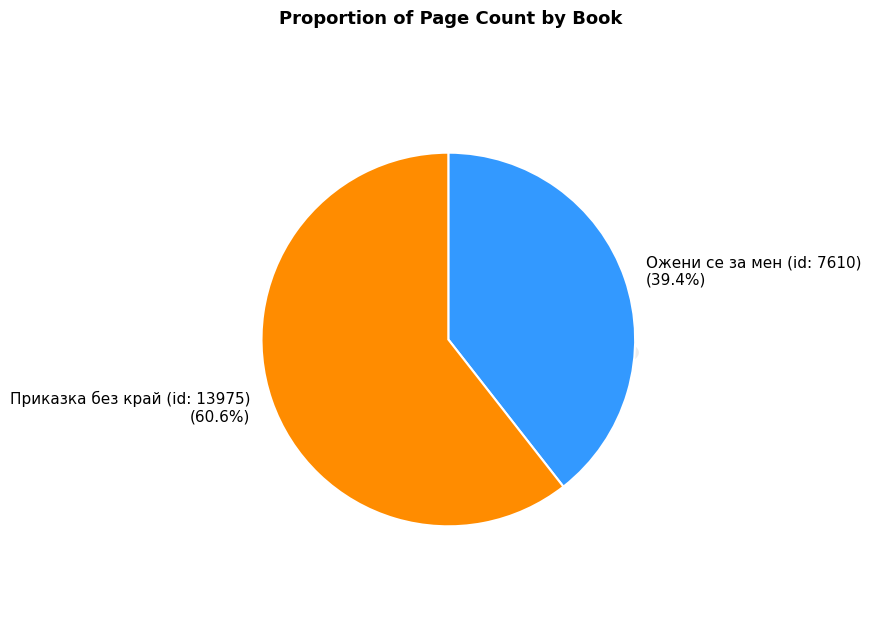

True or false: Ожени се за мен (id: 7610) accounts for 39% of the total.

True